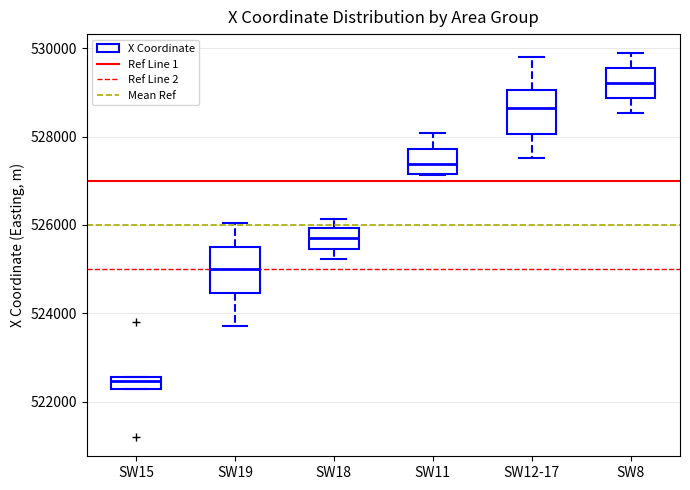

Which box has the lowest median line?

SW15